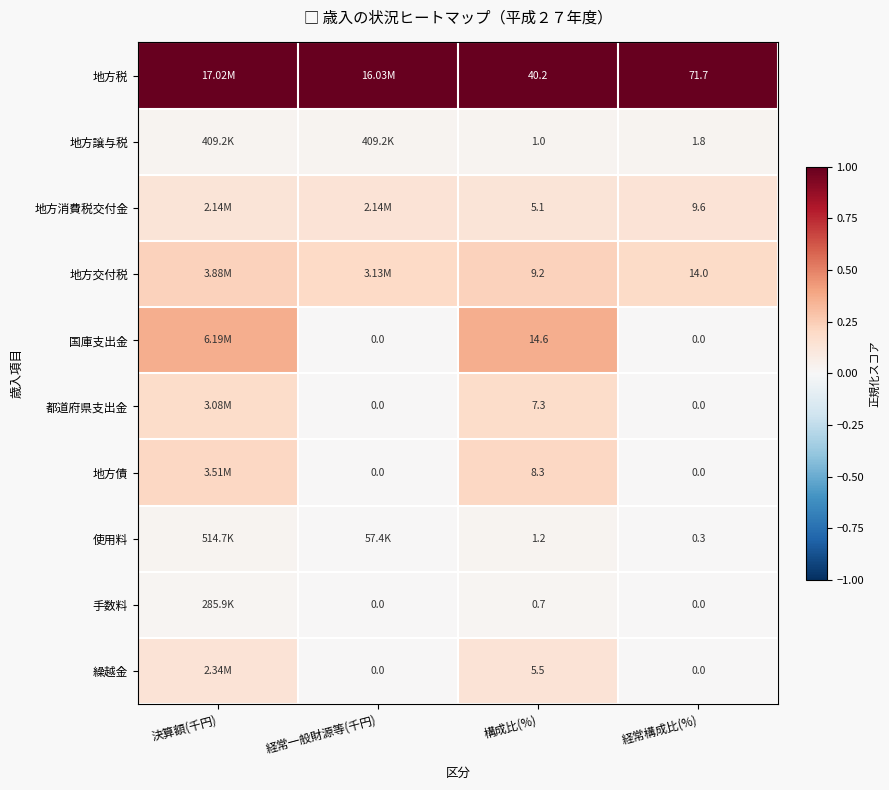

Is the value of 繰越金 at 構成比(%) greater than the value of 地方交付税 at 経常構成比(%)?

No